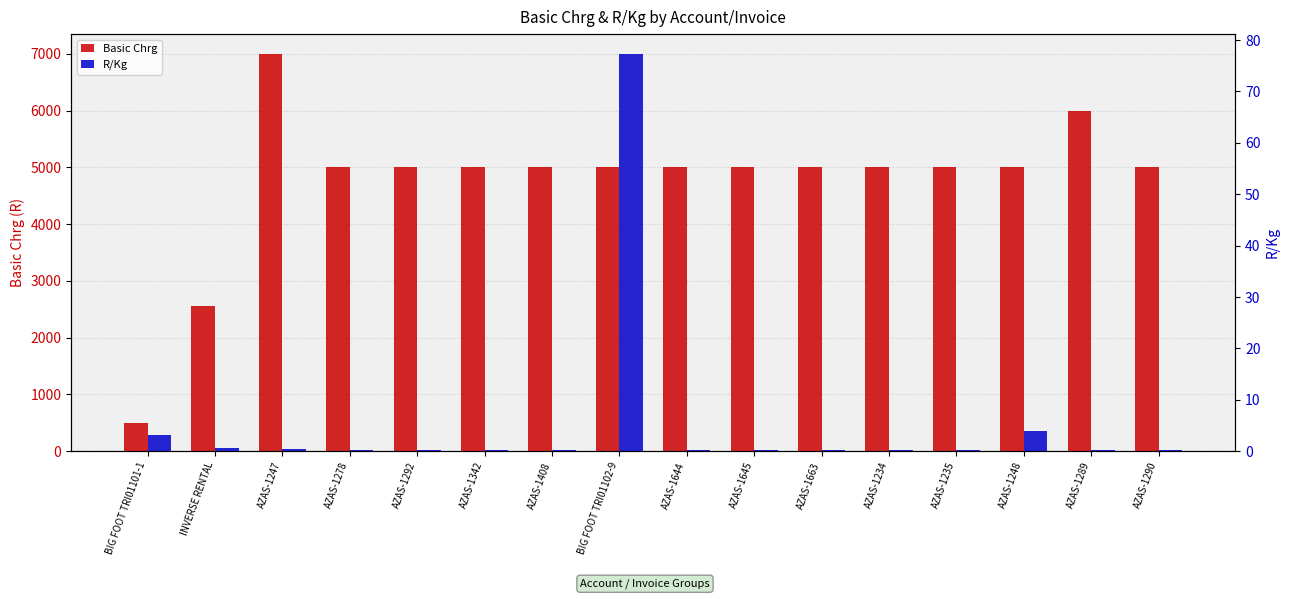

What are all the series names shown in the legend?

Basic Chrg, R/Kg